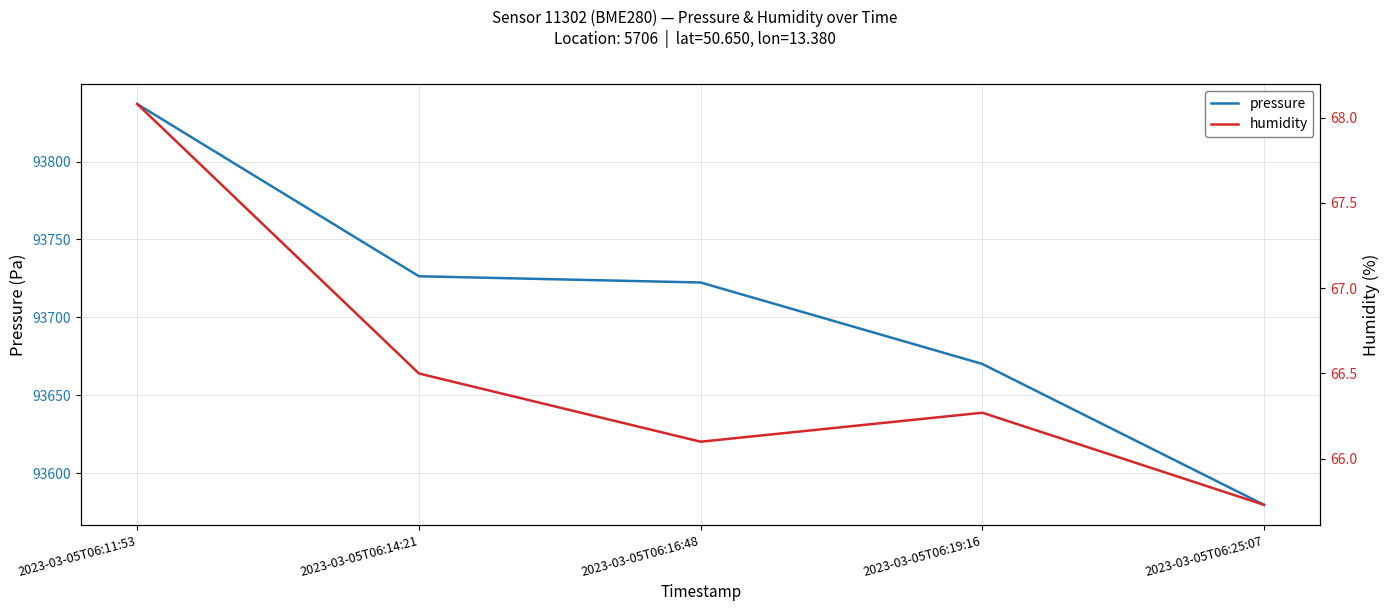

At which label is humidity closest to 66?

2023-03-05T06:16:48